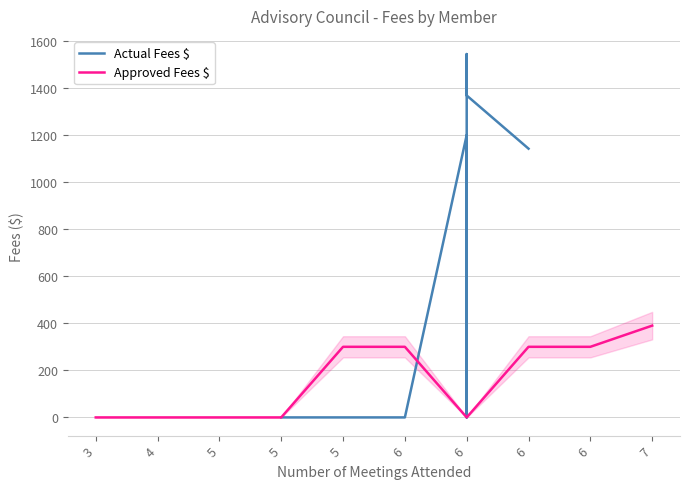

At which label does Approved Fees $ first exceed 300?

7